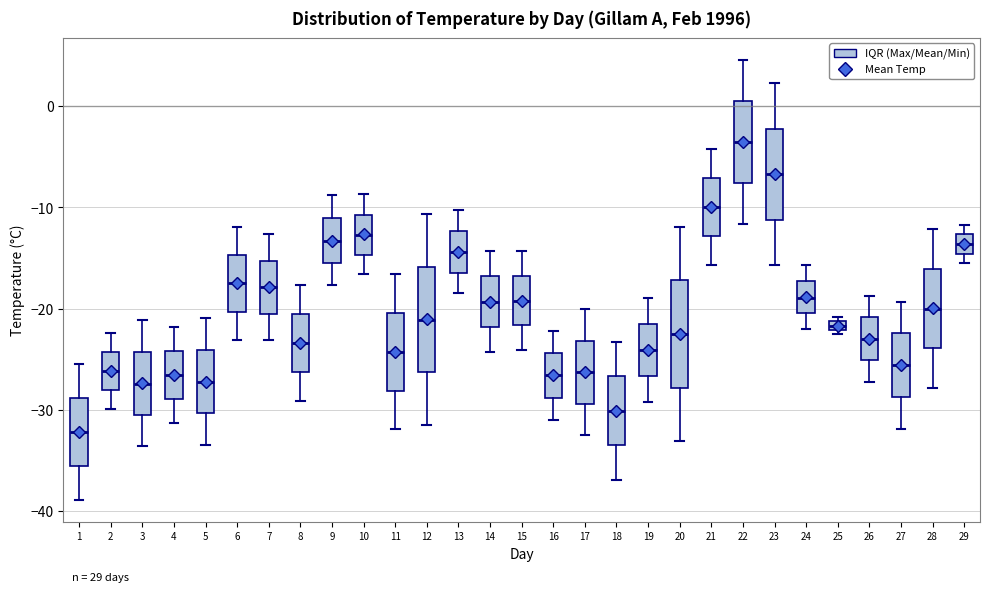

Which box's median line is the lowest?

1